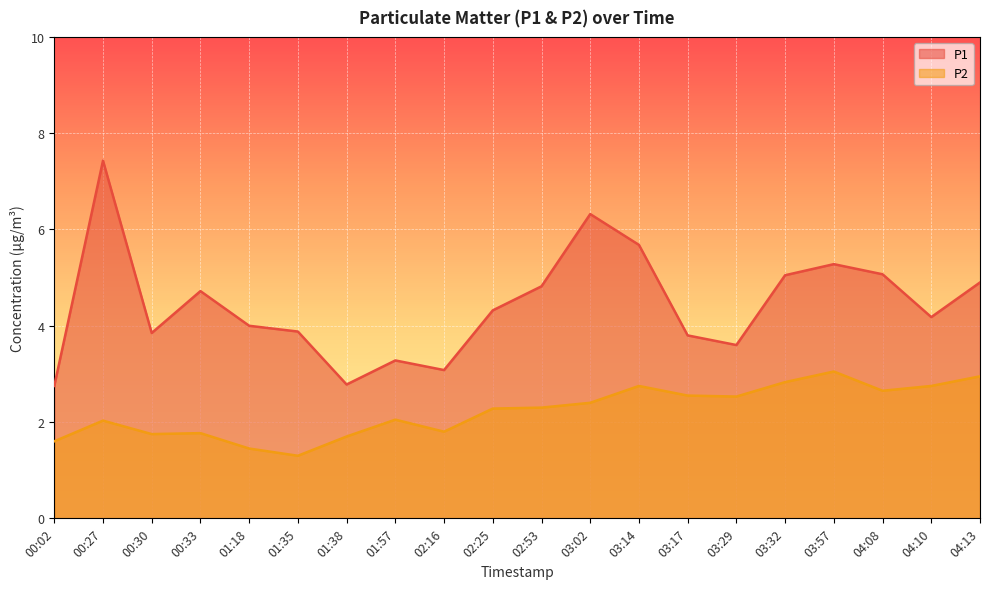

True or false: P1 and P2 intersect in this chart.

False